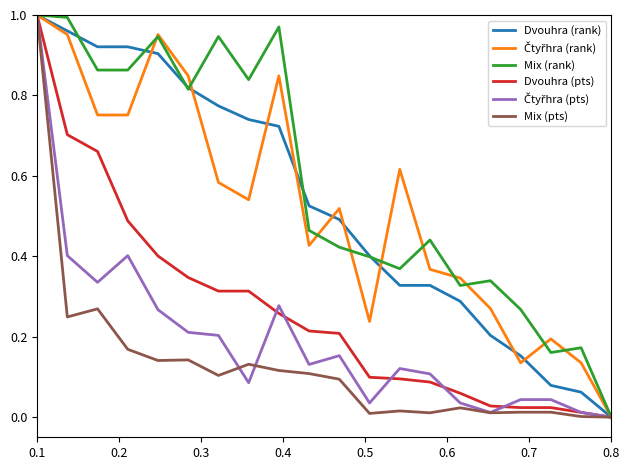

Count the number of categories in the chart.

20